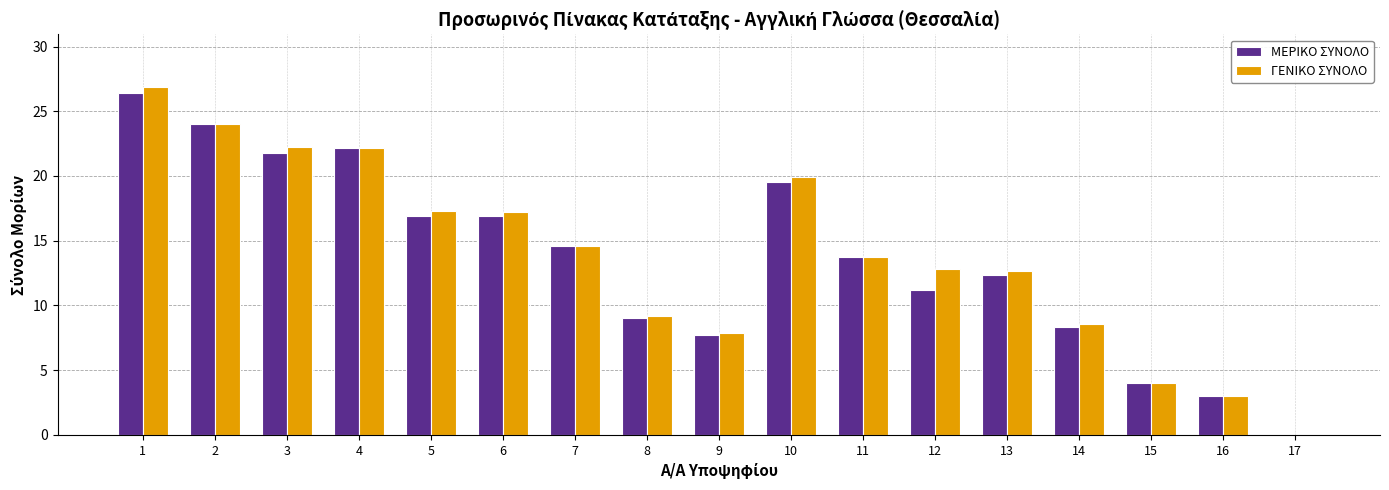

Which series changed the most between 8 and 13?

ΓΕΝΙΚΟ ΣΥΝΟΛΟ